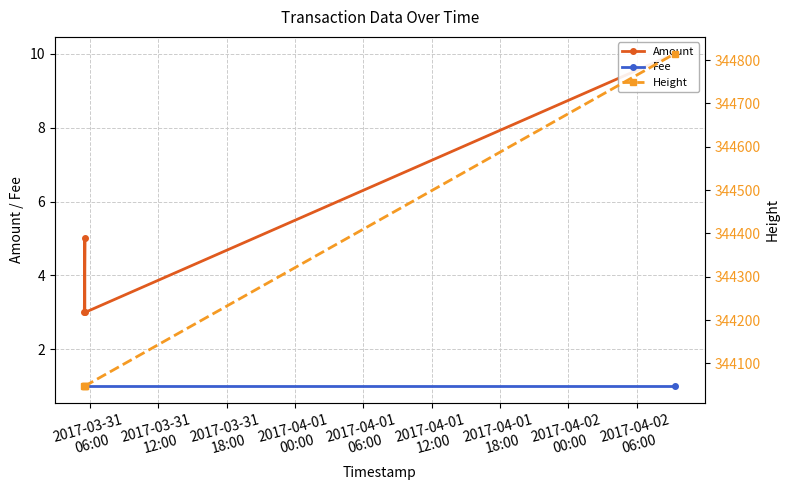

True or false: Height and Amount cross at least once.

False